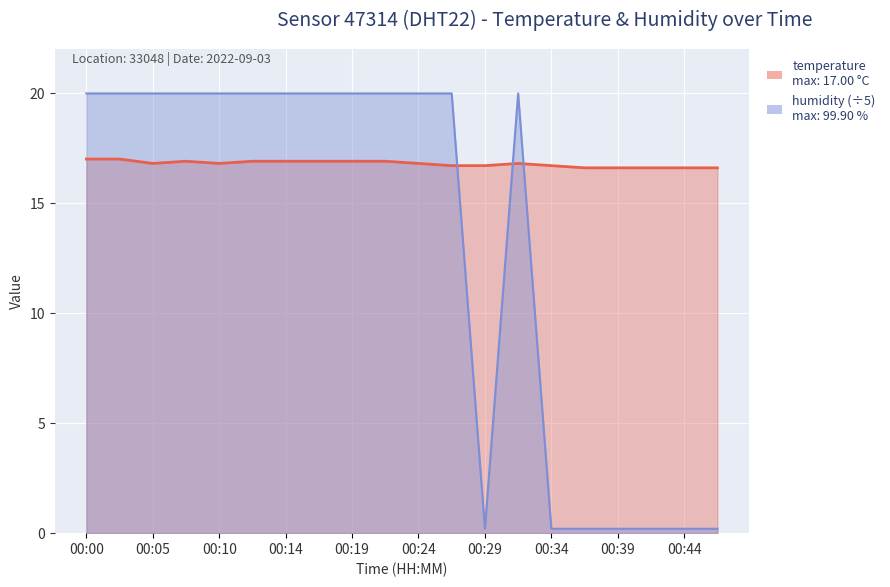

What is the smallest value displayed?

0.2